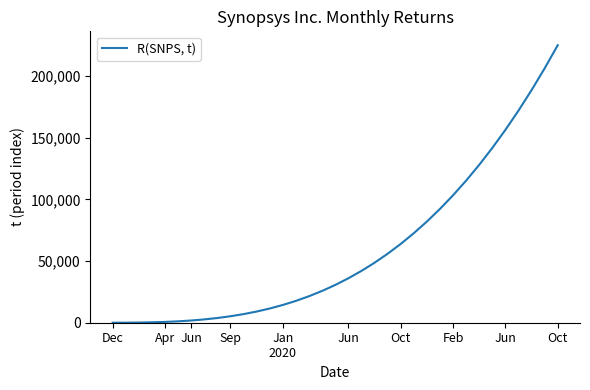

What is the maximum value shown in the chart?

225000.0